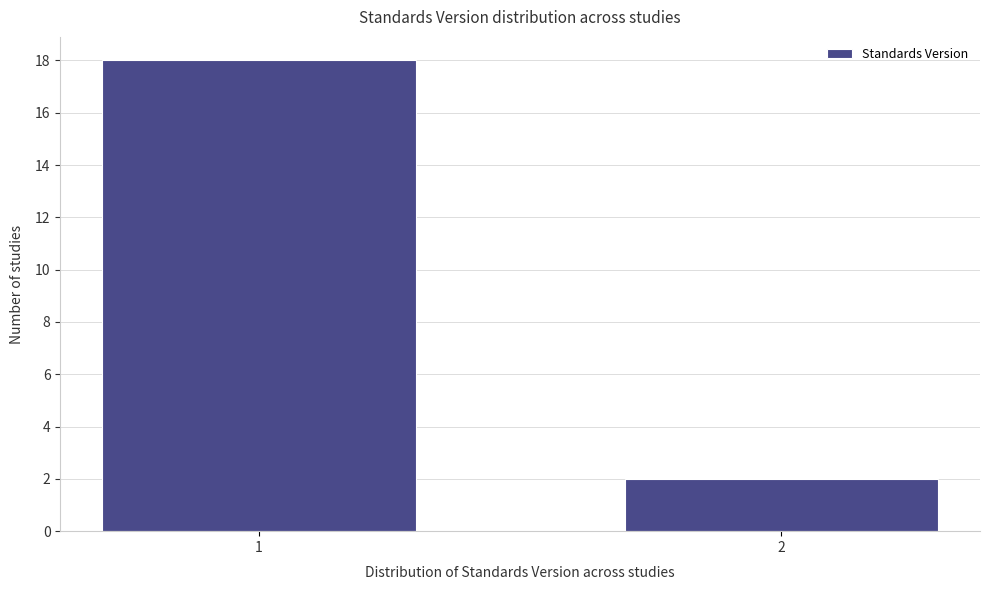

Reading right to left, transcribe all the data shown in this chart.

2=2	1=18